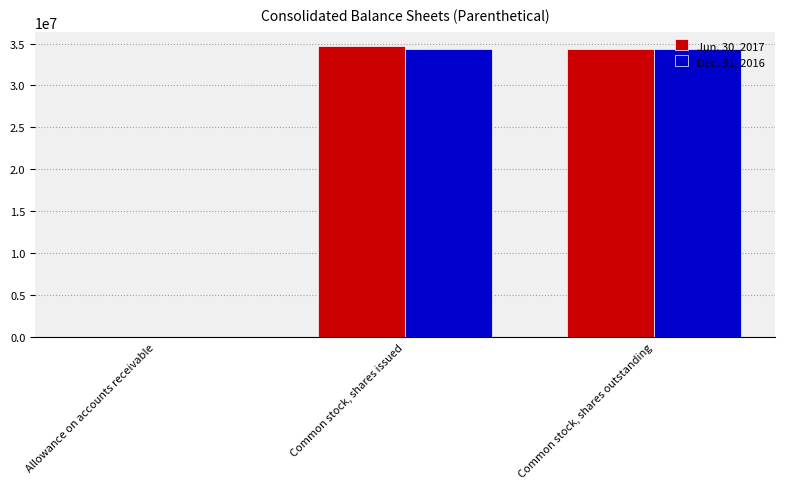

True or false: Jun. 30, 2017 has a value of 34393114 at Common stock, shares outstanding.

True